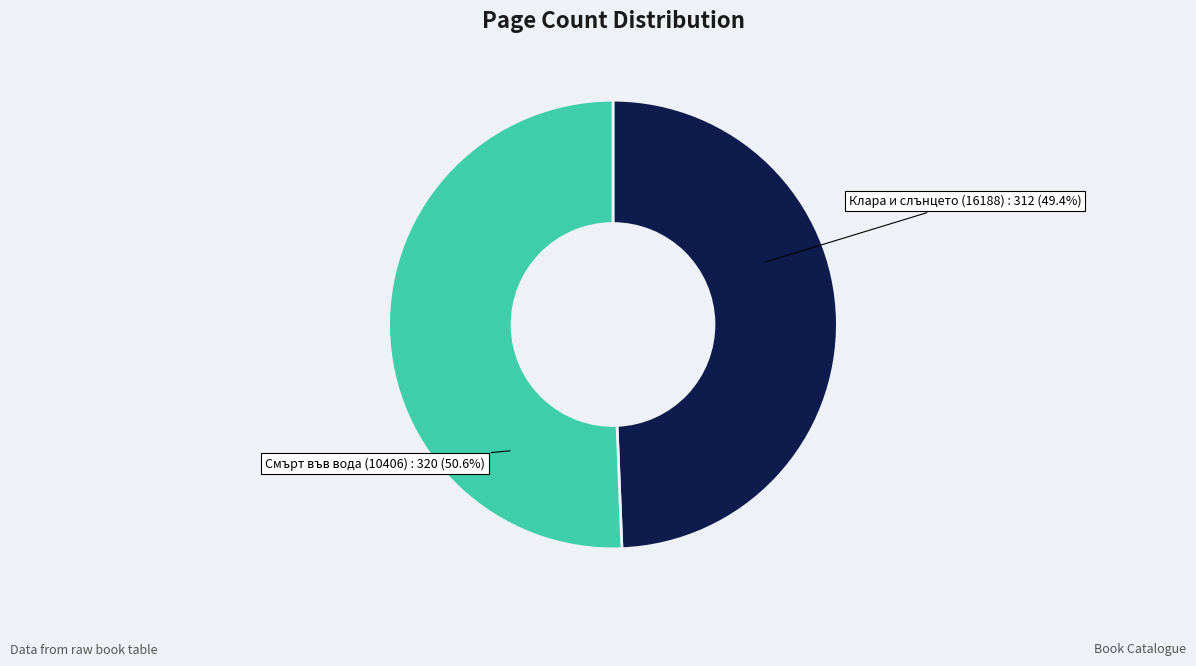

What is the ratio of the value at Смърт във вода (10406) to the value at Клара и слънцето (16188)?

1.0